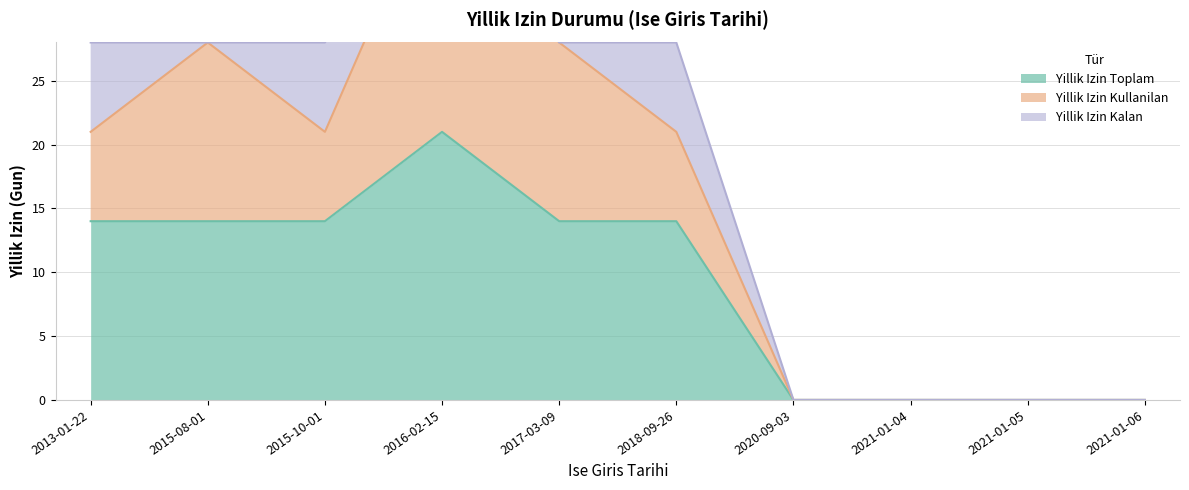

Rank the series by their maximum value, from highest to lowest.

Yillik Izin Toplam, Yillik Izin Kullanilan, Yillik Izin Kalan